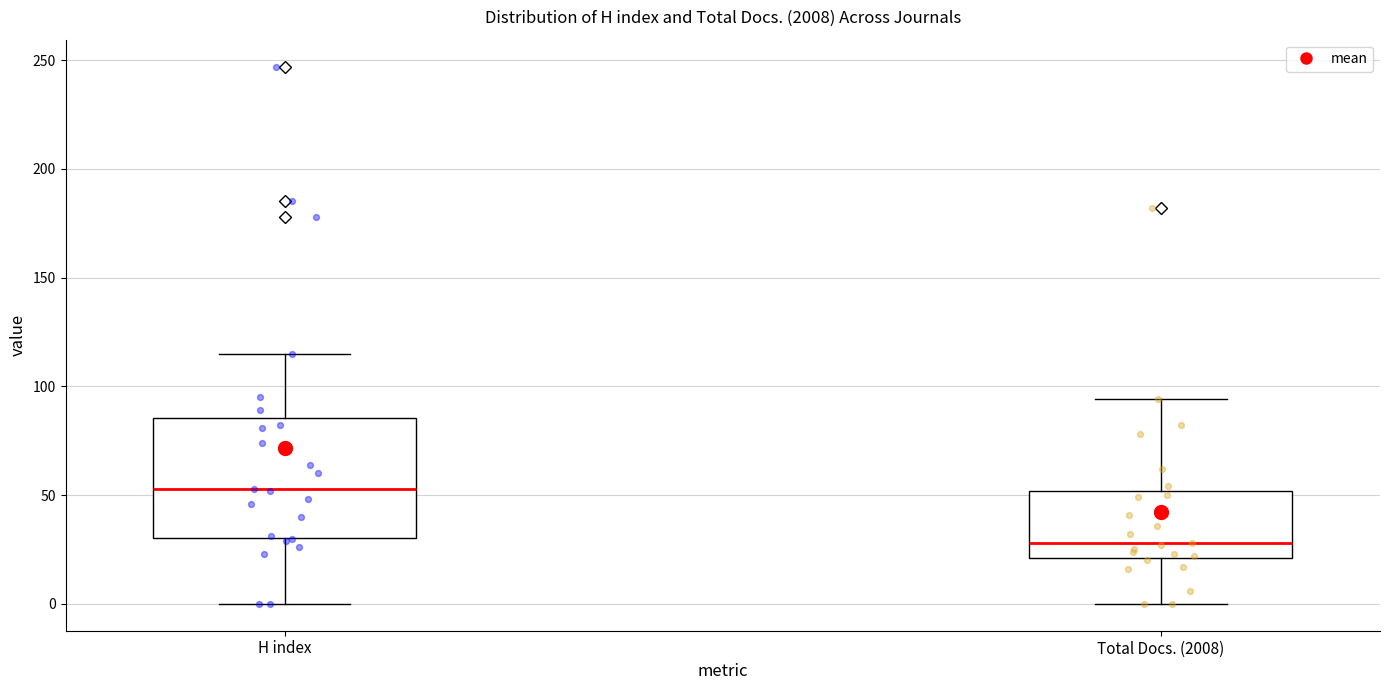

Reading left to right, read every box against the y-axis: the position of its median line, the range the box covers, and the ends of its whiskers. The values are not printed on the chart, so give them approximately, as read against the axis.

H index: median 55, box 30 to 85, whiskers 0 to 115
Total Docs. (2008): median 30, box 20 to 50, whiskers 0 to 95